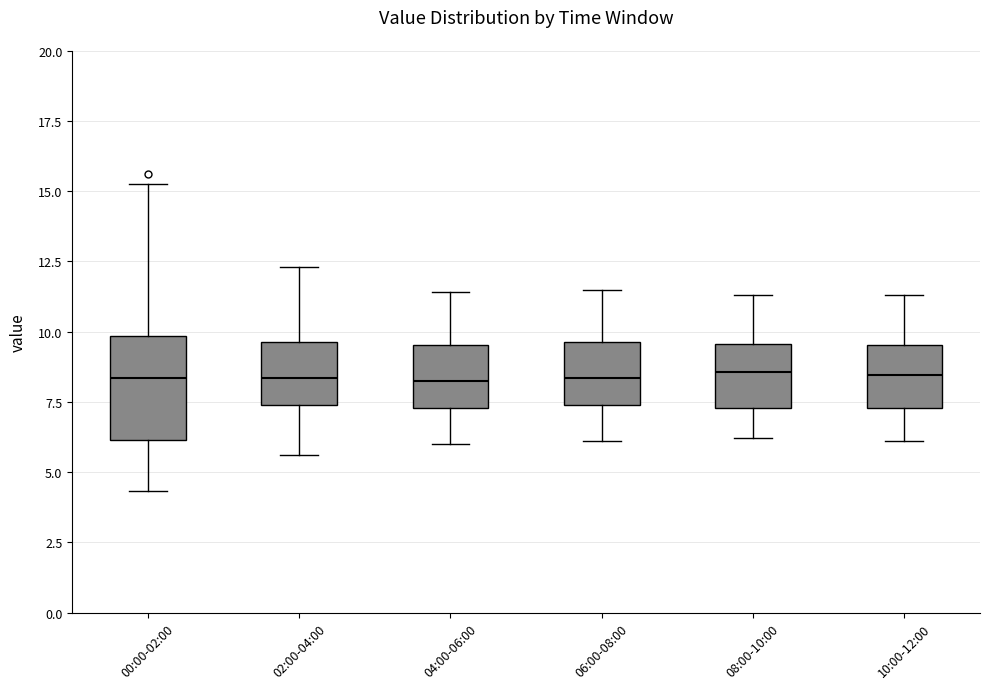

Where does the median line of the box for 00:00-02:00 sit on the y-axis? The values are not printed on the chart, so give them approximately, as read against the axis.

8.5